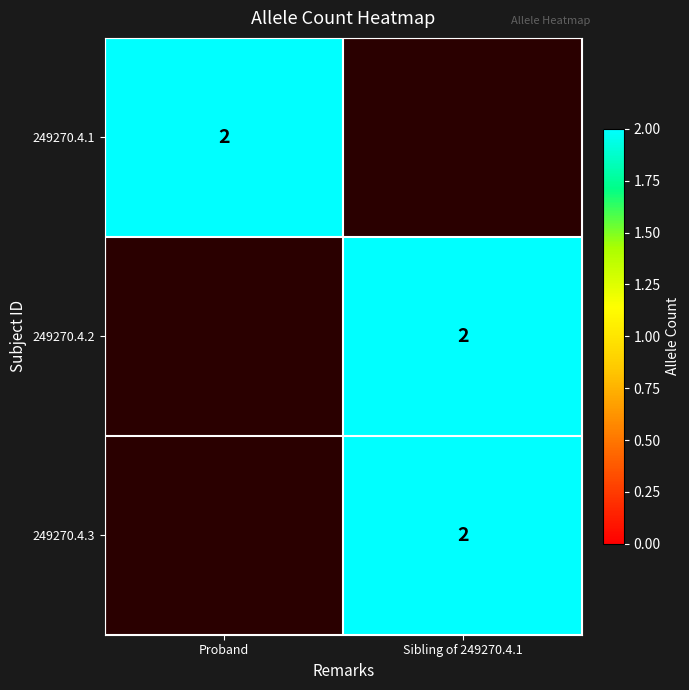

True or false: 249270.4.2 has a value of 2 at Sibling of 249270.4.1.

True